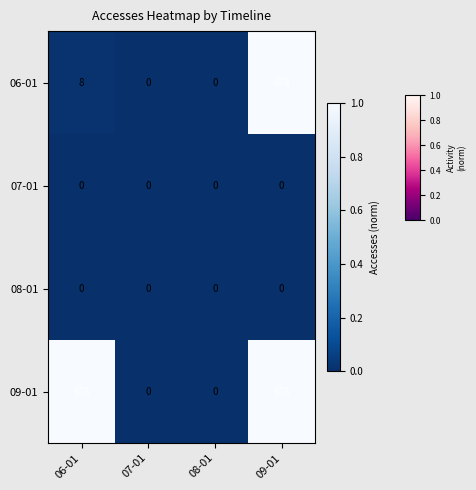

Reading left to right, list all the values displayed in this chart.

06-01: 06-01=8	07-01=0	08-01=0	09-01=678
07-01: 06-01=0	07-01=0	08-01=0	09-01=0
08-01: 06-01=0	07-01=0	08-01=0	09-01=0
09-01: 06-01=678	07-01=0	08-01=0	09-01=678